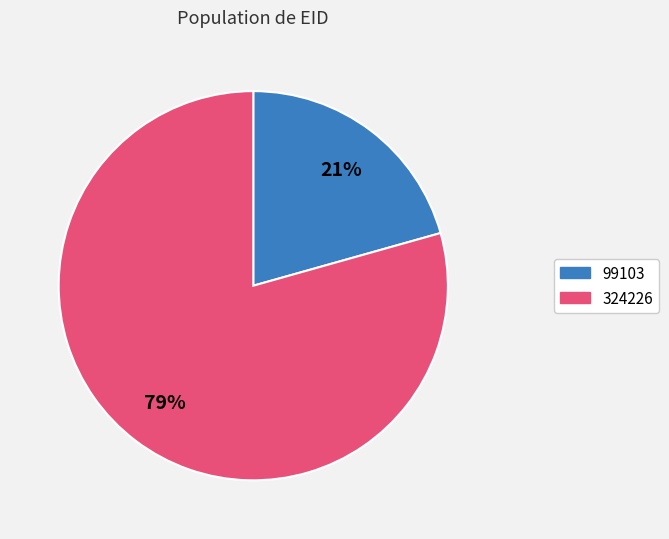

Count the number of slices in the pie.

2